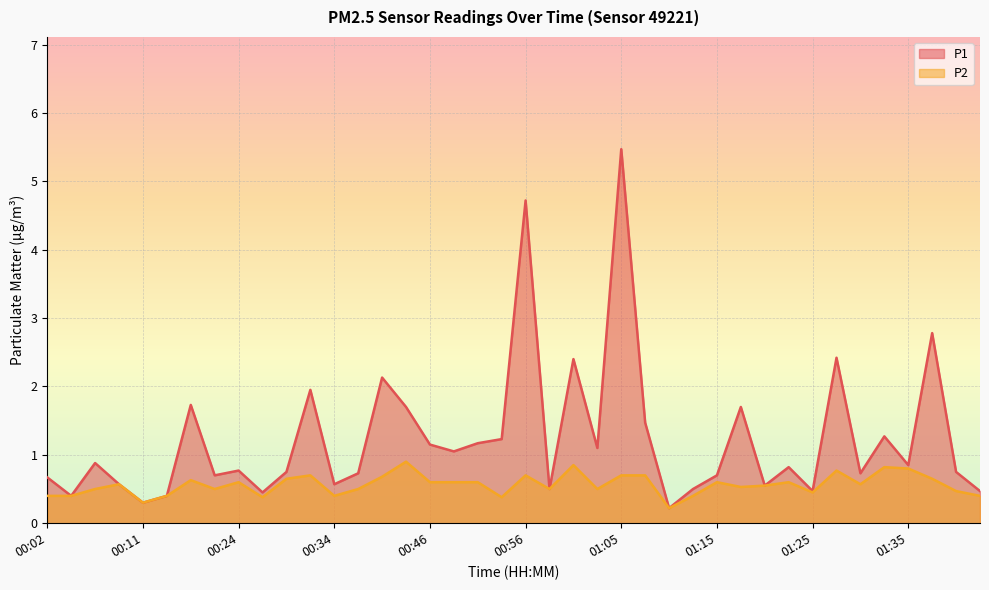

What is the label of the 11th point from the right?

01:18